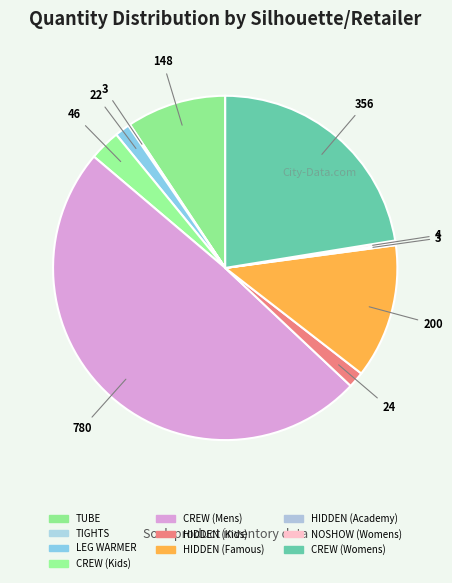

True or false: CREW (Mens) accounts for 49% of the total.

True